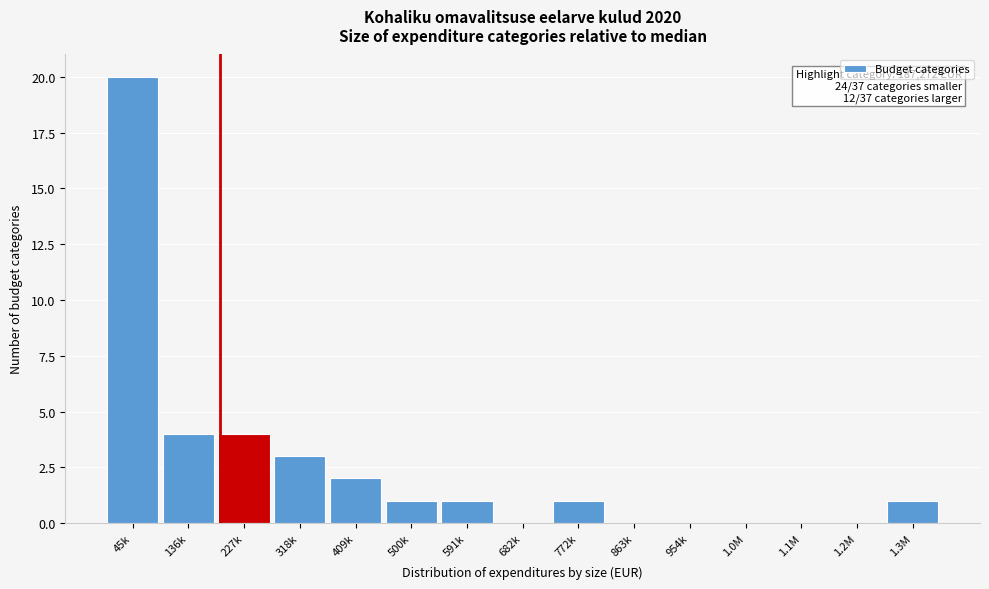

Reading right to left, transcribe all the data shown in this chart.

1.3M=1	1.2M=0	1.1M=0	1.0M=0	954k=0	863k=0	772k=1	682k=0	591k=1	500k=1	409k=2	318k=3	227k=4	136k=4	45k=20